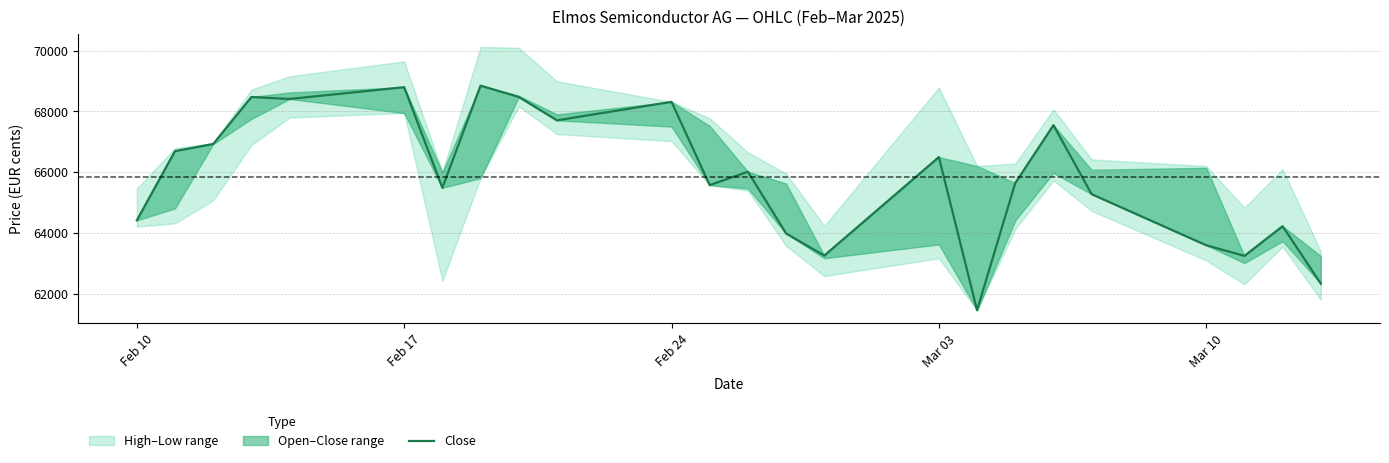

True or false: the data shows 106430 at 22.

False